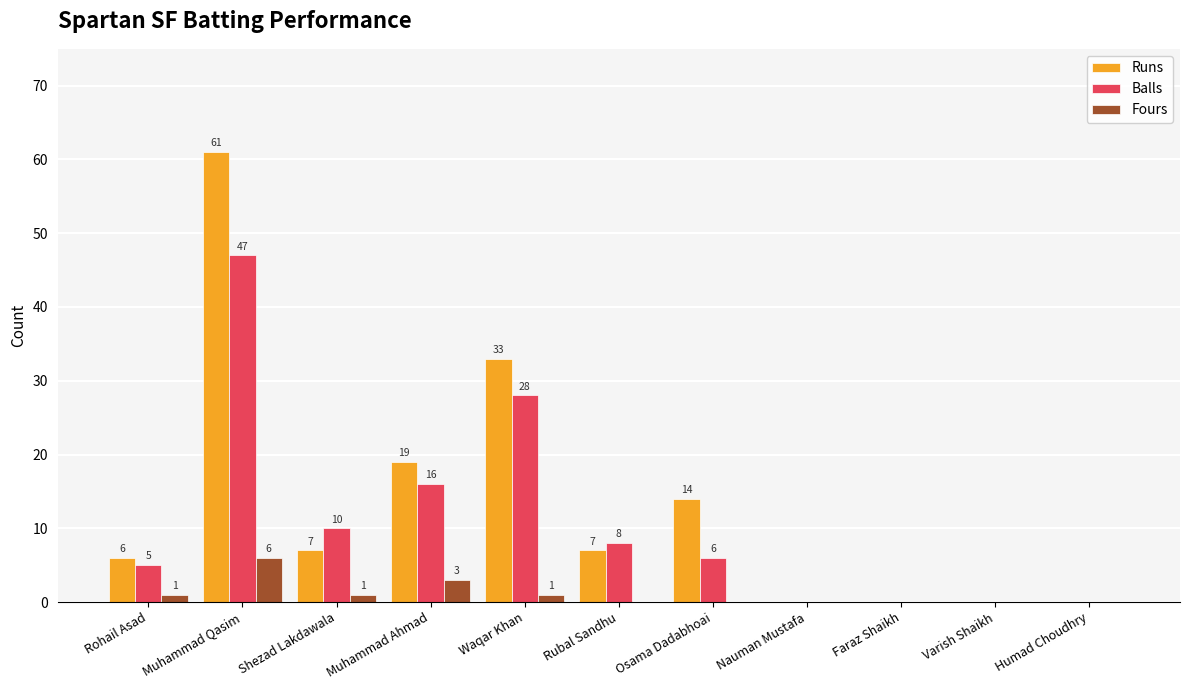

Which series changed the most between Rubal Sandhu and Faraz Shaikh?

Balls